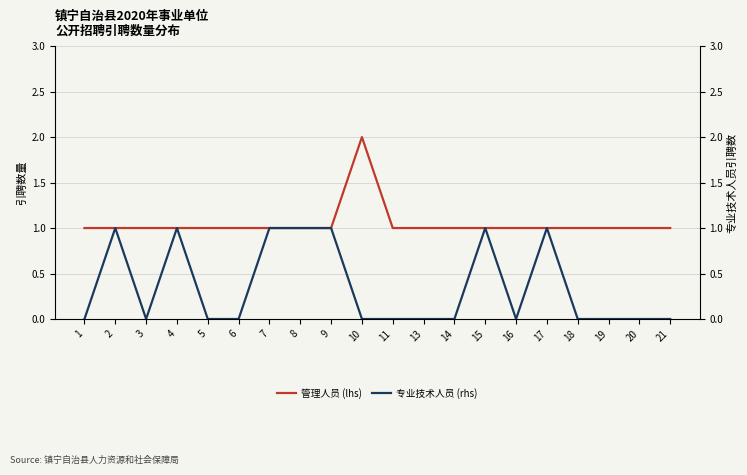

Rank the categories by 专业技术人员 (rhs) value from lowest to highest.

1, 3, 5, 6, 10, 11, 13, 14, 16, 18, 19, 20, 21, 2, 4, 7, 8, 9, 15, 17